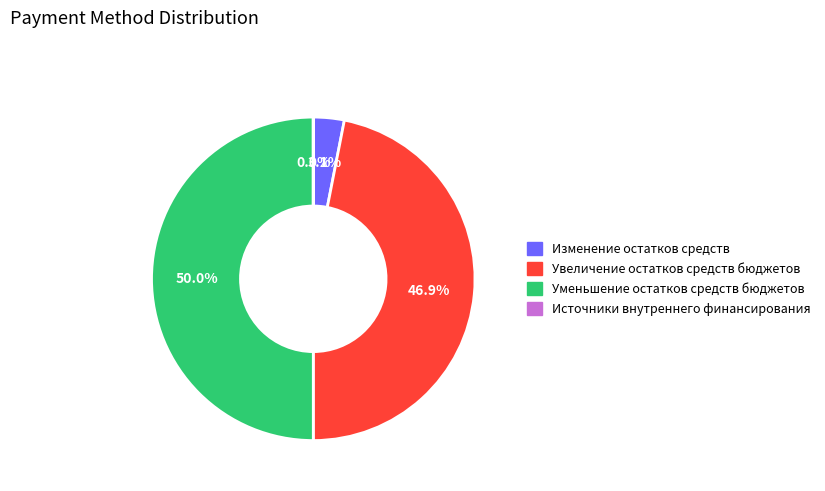

Is Изменение остатков средств the majority of the pie?

No